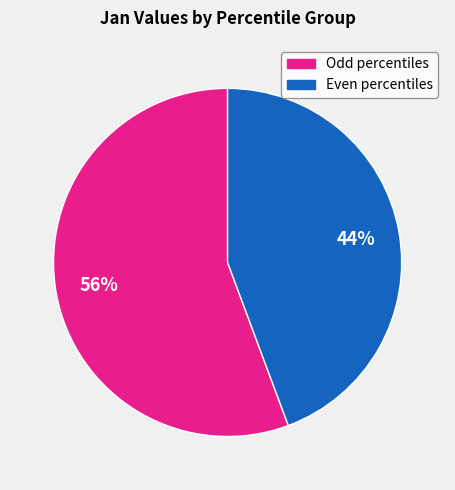

Count the number of slices in the pie.

2